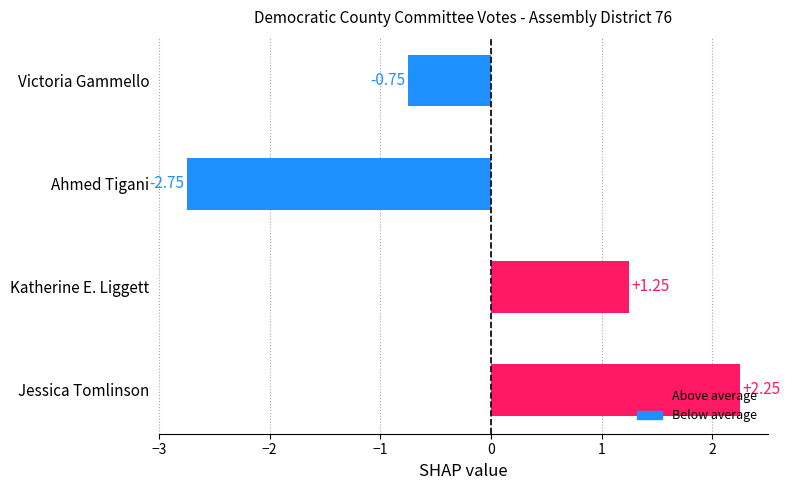

Between Jessica Tomlinson and Katherine E. Liggett, which is larger?

Jessica Tomlinson